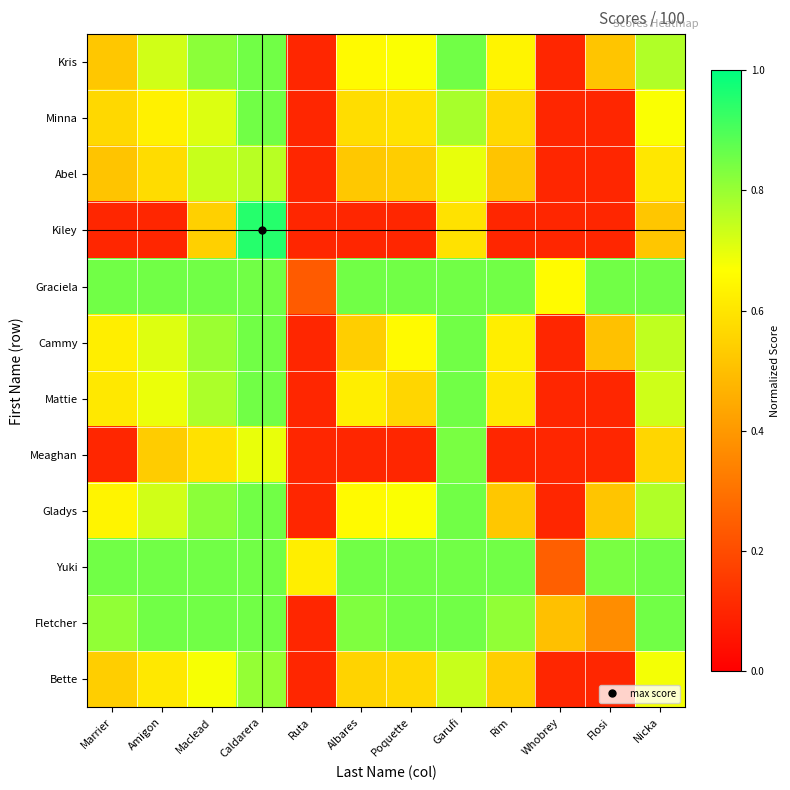

What is the spread (max minus min) of values at Ruta?

0.5